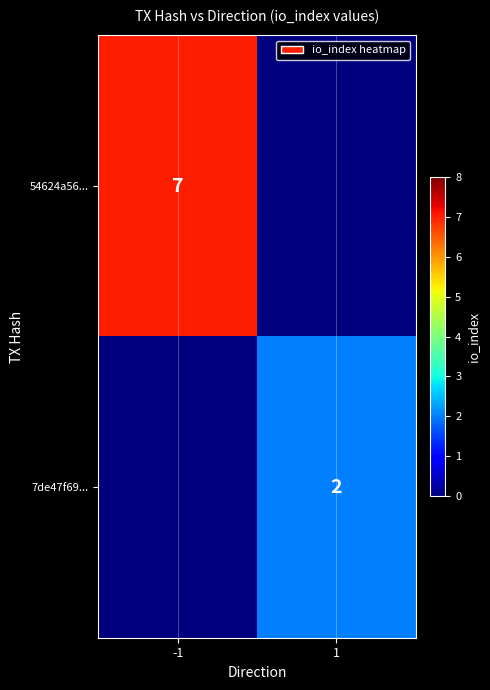

At how many categories does at least one series exceed 6?

1